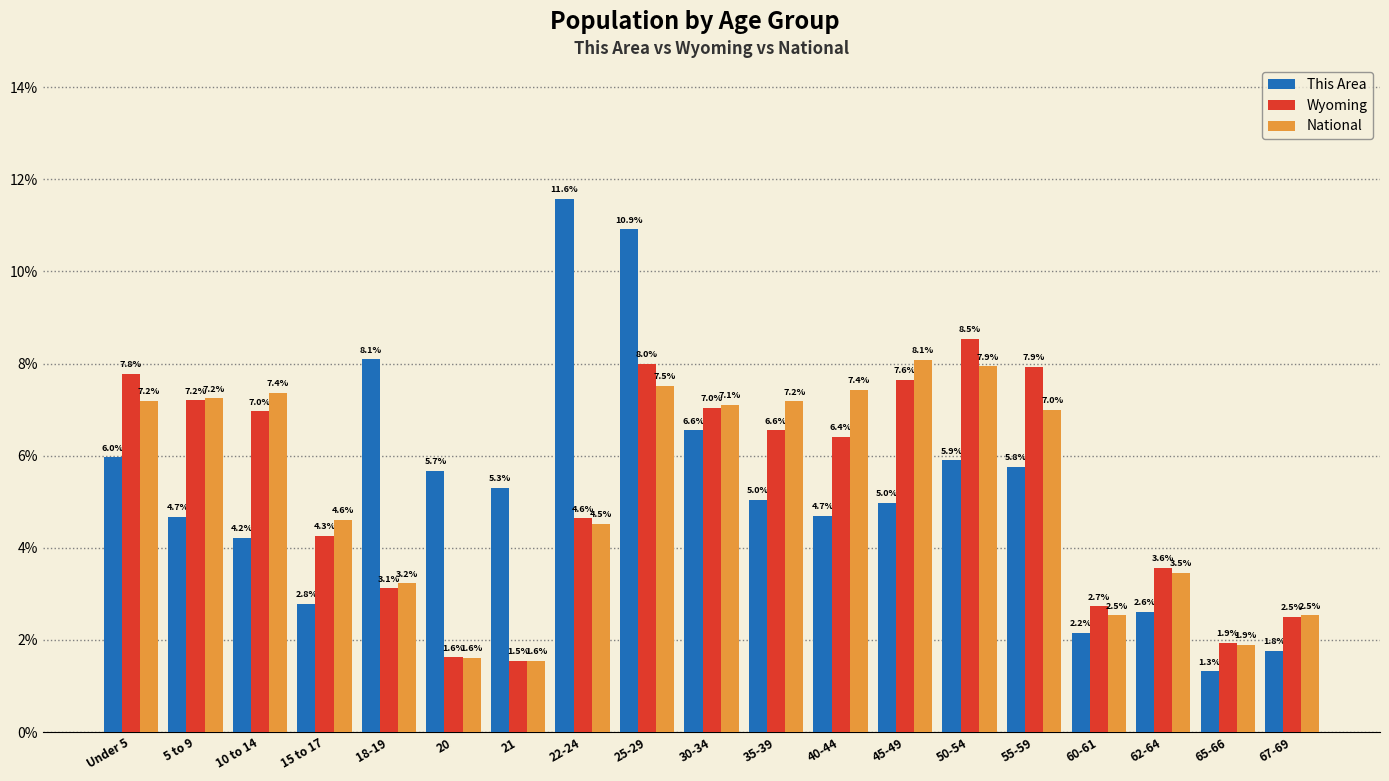

How many groups of bars are there?

19